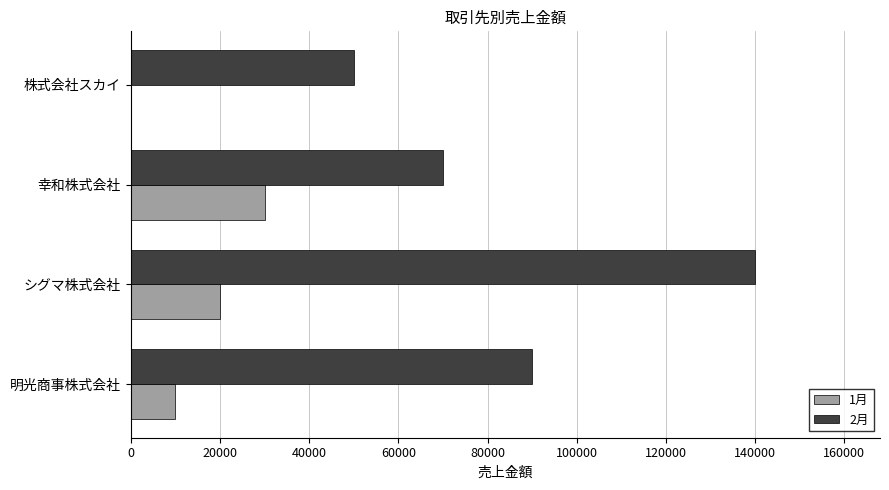

At which category is the sum across all series the highest?

シグマ株式会社